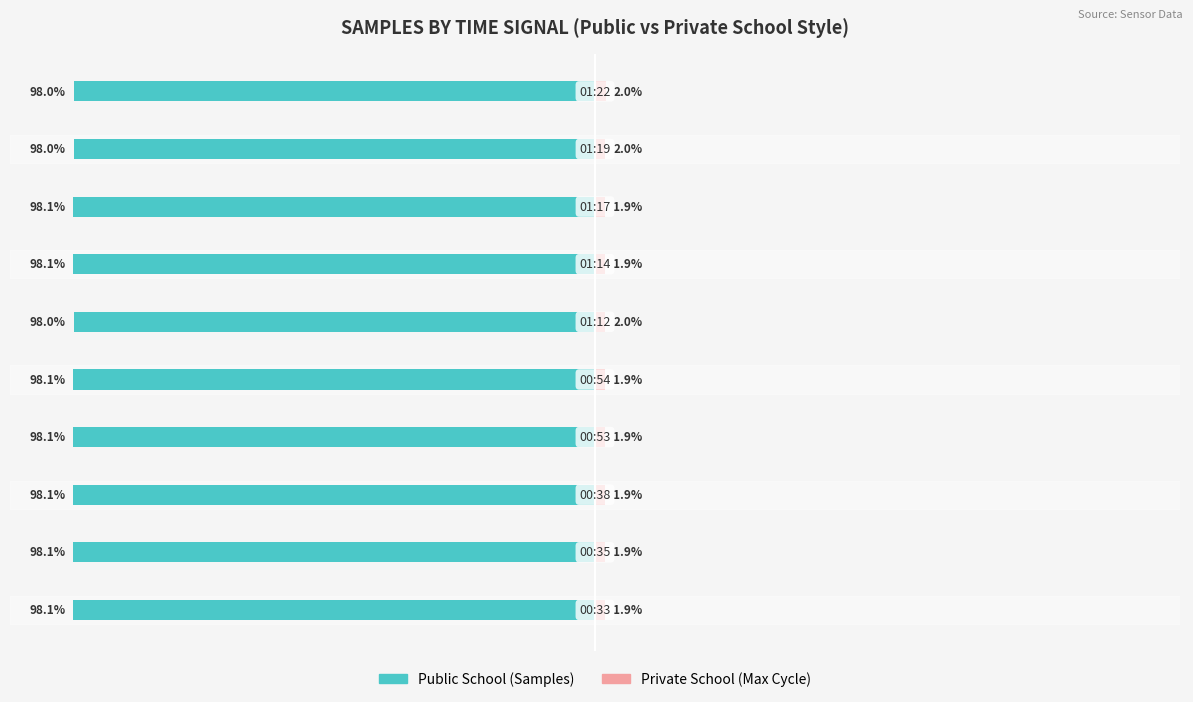

Reading left to right, transcribe all the data shown in this chart.

Public School: 0=-98.1	1=-98.1	2=-98.1	3=-98.1	4=-98.1	5=-98.0	6=-98.1	7=-98.1	8=-98.0	9=-98.0
Private School: 0=1.9	1=1.9	2=1.9	3=1.9	4=1.9	5=2.0	6=1.9	7=1.9	8=2.0	9=2.0